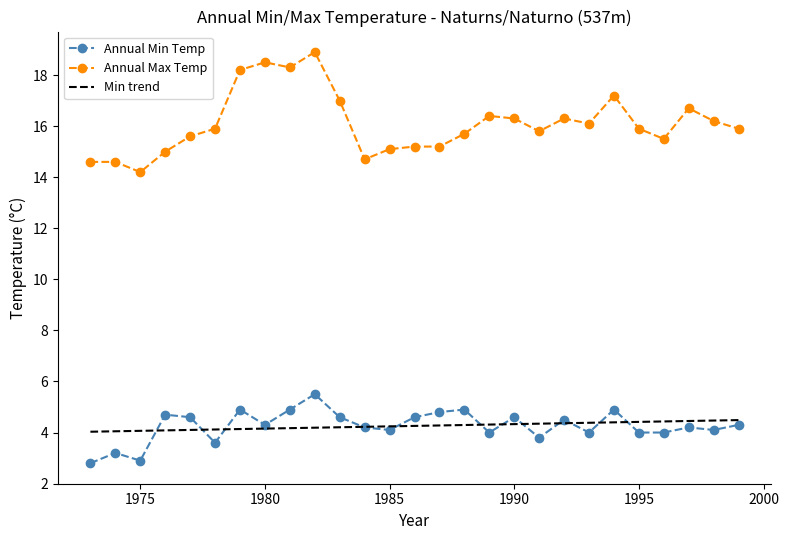

What is the average value of the min_temp series?

4.3